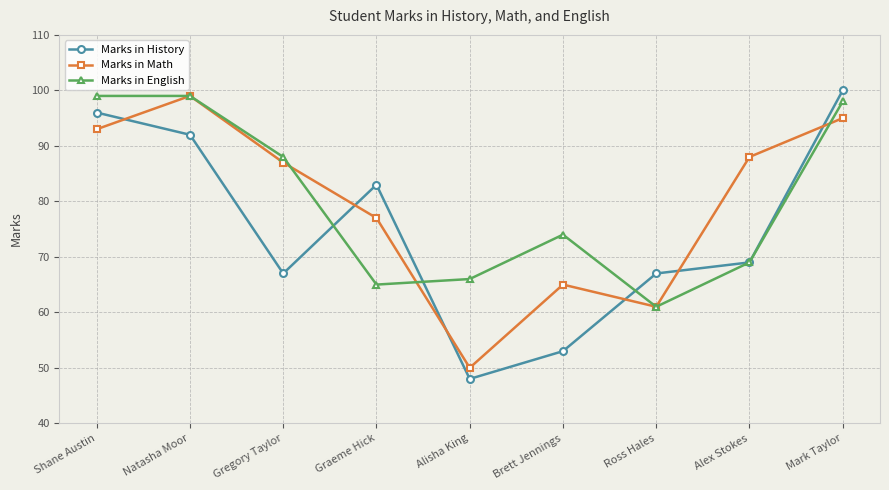

At which label is Marks in Math closest to 74?

Graeme Hick